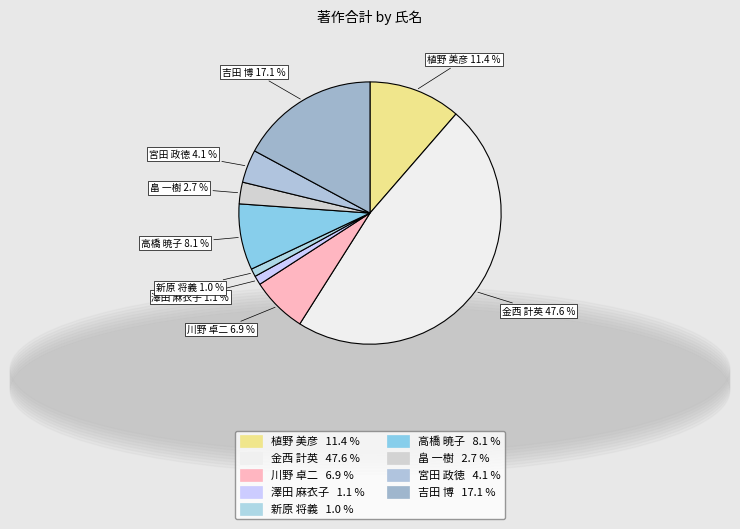

Is there any slice that represents more than half of the pie?

No